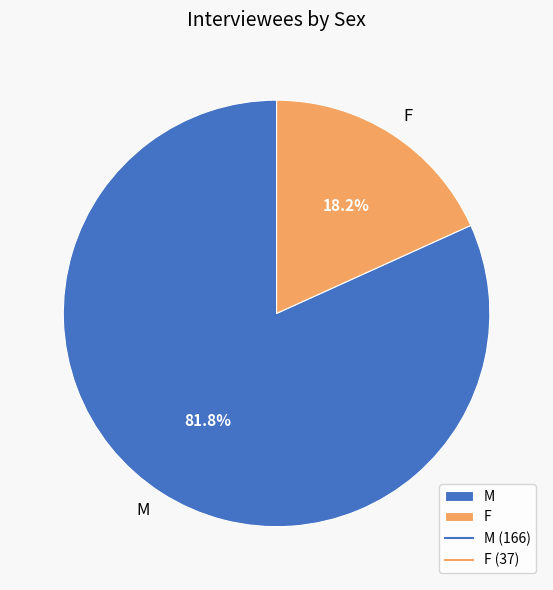

Which slice is the largest?

M